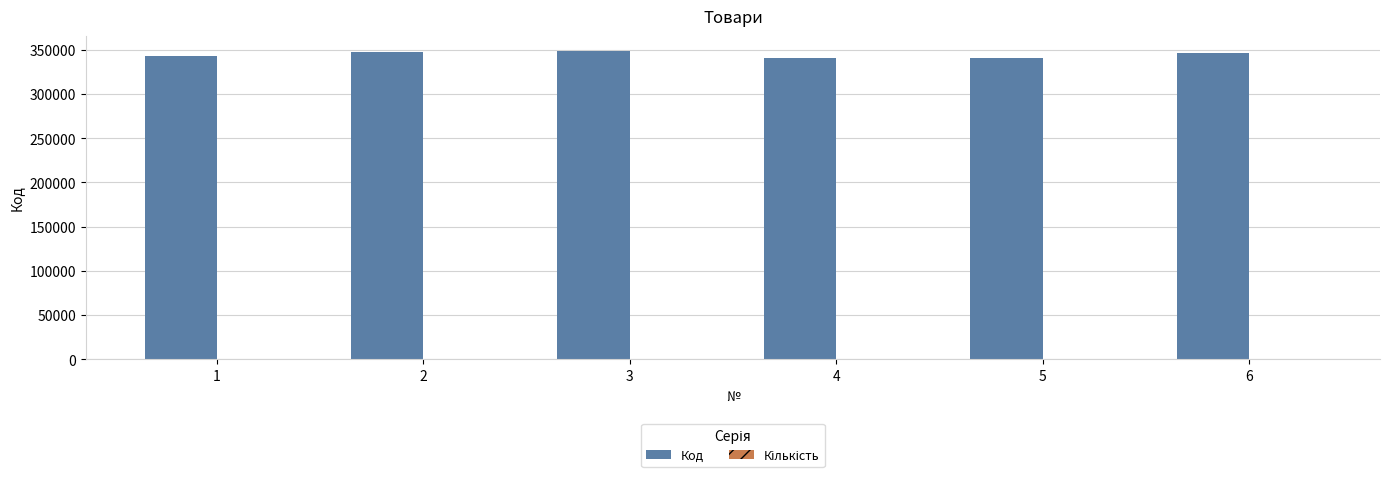

What is the sum of all Код values?

2067317